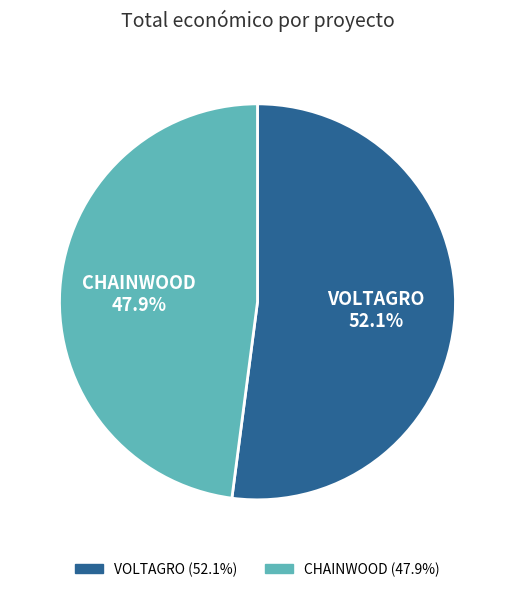

What is the total percentage of VOLTAGRO and CHAINWOOD?

100.0%